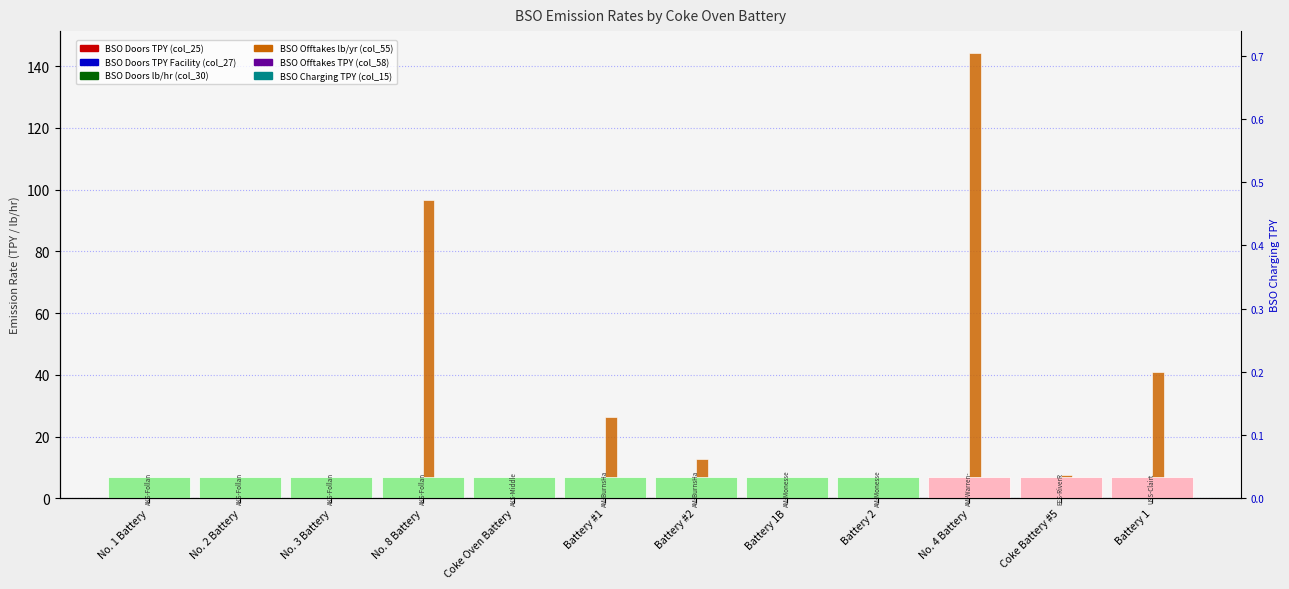

Does the chart contain any negative values?

No